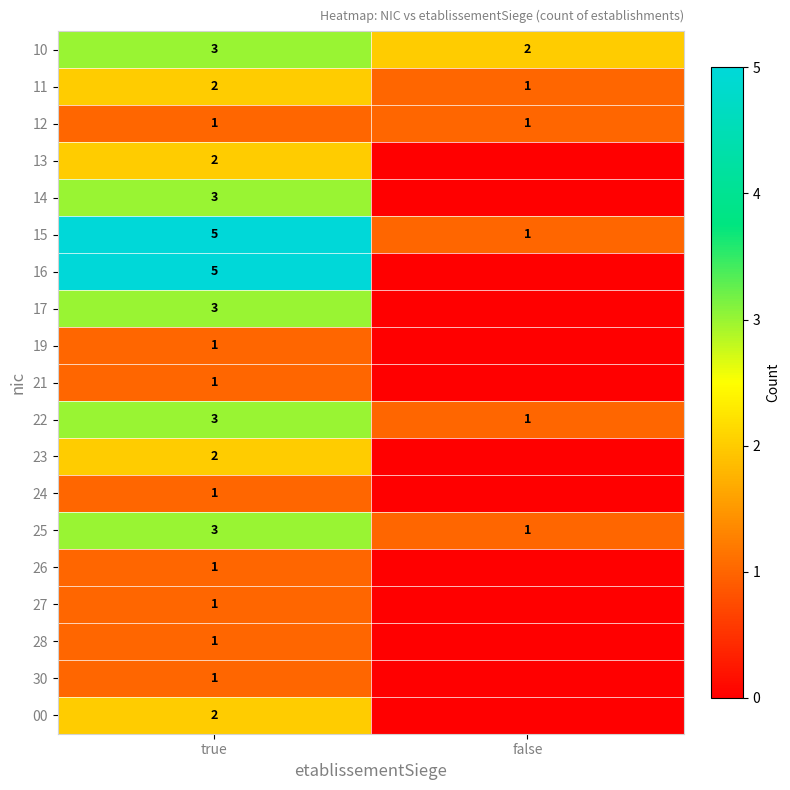

What is the difference between the maximum and minimum values in the 11 series?

1